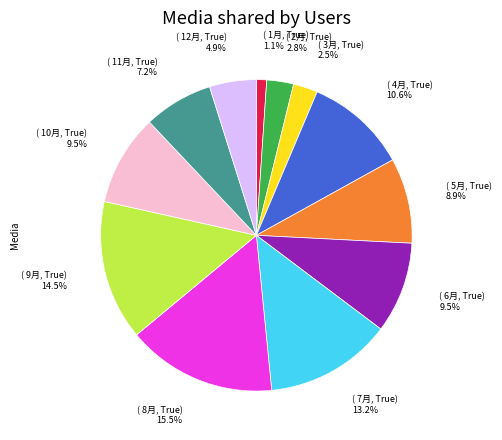

Does any single category account for the majority?

No